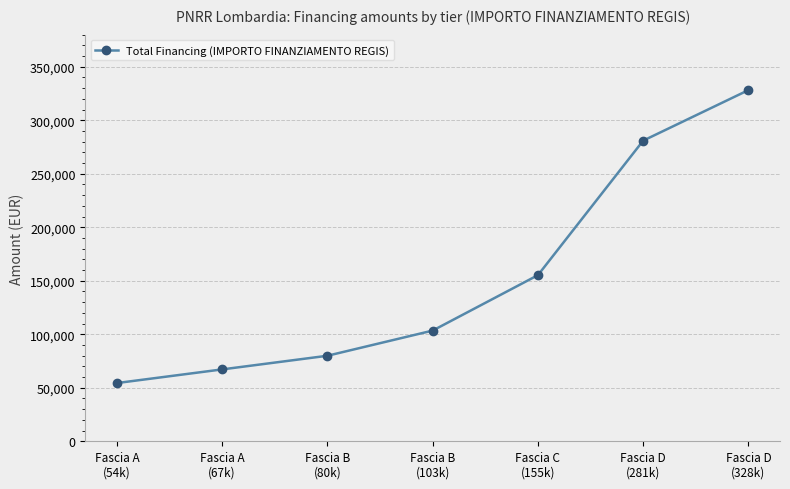

Rank the categories by value from highest to lowest.

Fascia D
(328k), Fascia D
(281k), Fascia C
(155k), Fascia B
(103k), Fascia B
(80k), Fascia A
(67k), Fascia A
(54k)